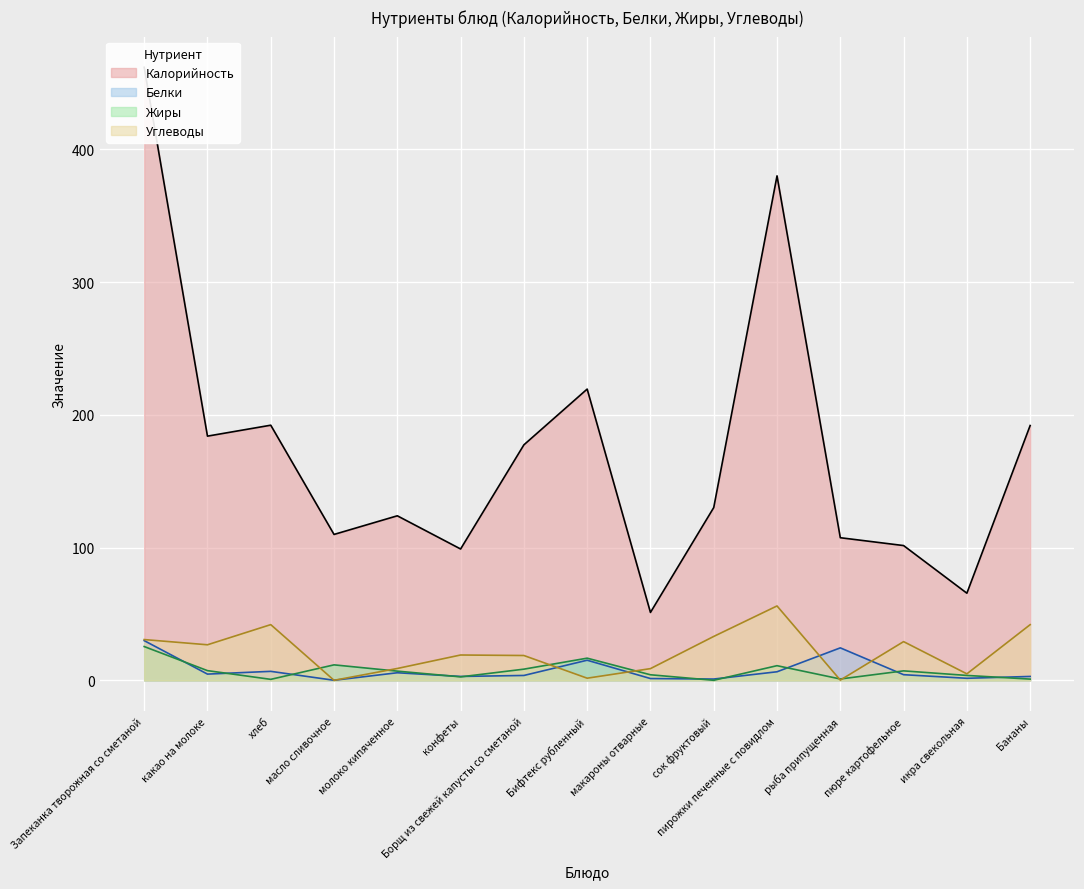

What is the difference between the Белки values at рыба припущенная and макароны отварные?

23.1